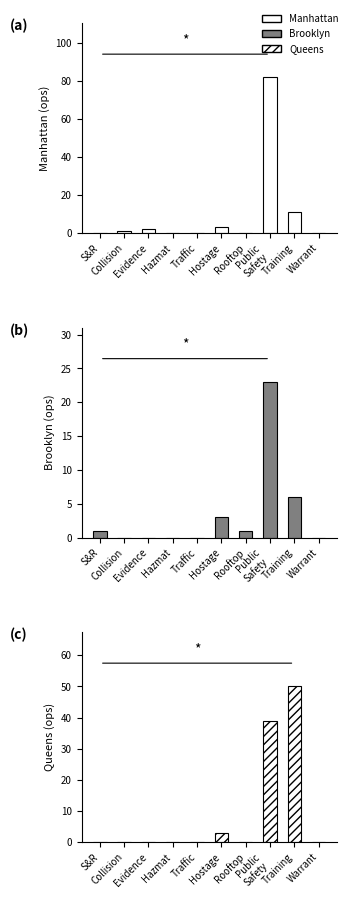

What is the label of the 4th bar from the left?

Hazmat